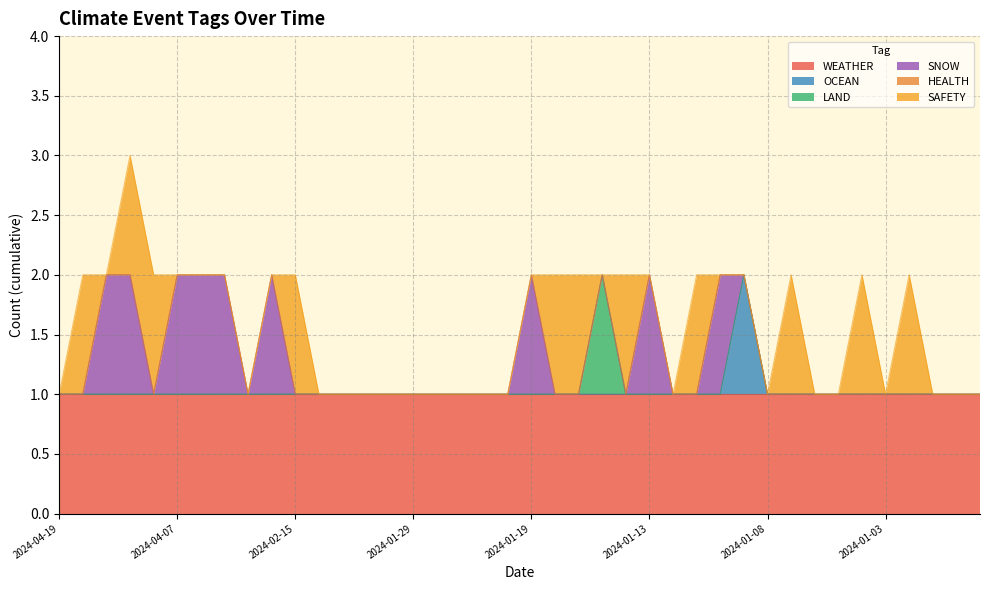

Read the WEATHER value at 2024-04-07.

1